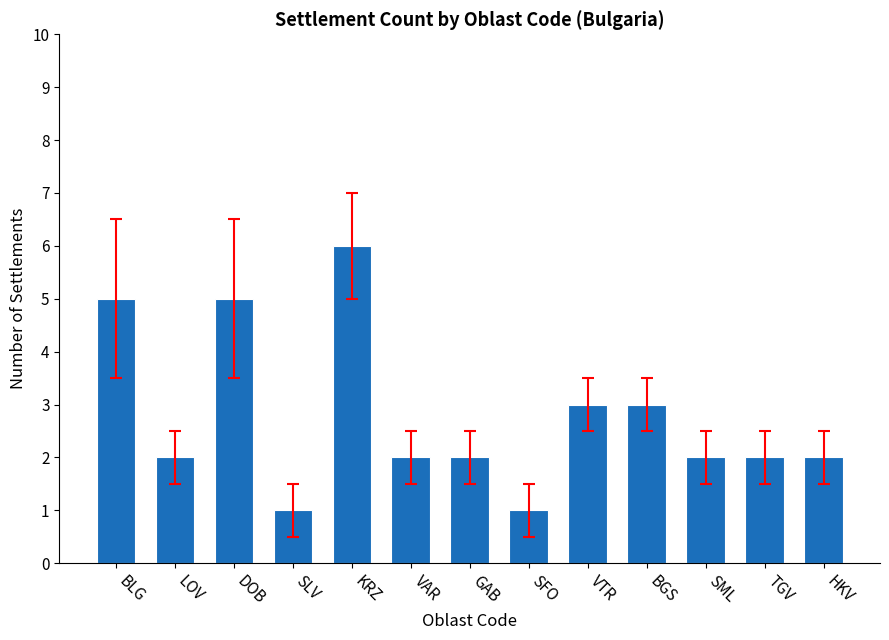

What is the change in value from SFO to TGV?

+1